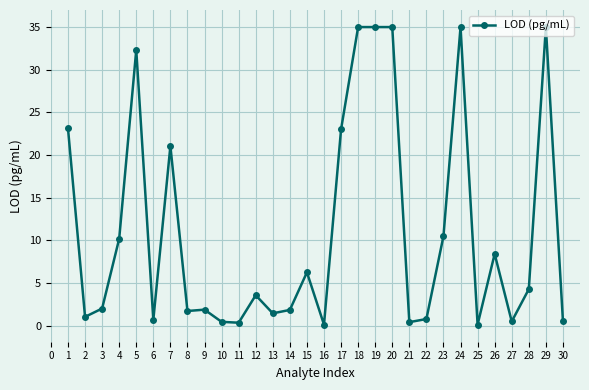

What is the approximate value at 28?

4.3